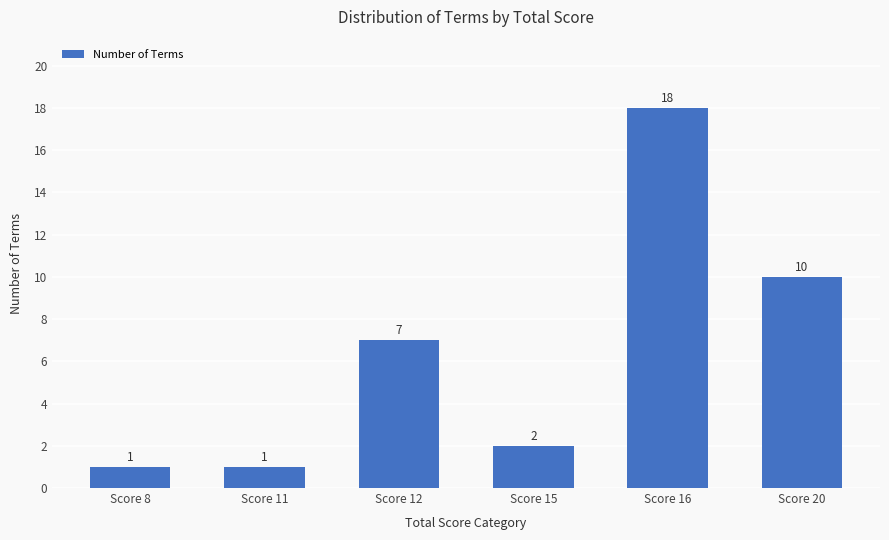

True or false: the data shows 6 at Score 16.

False